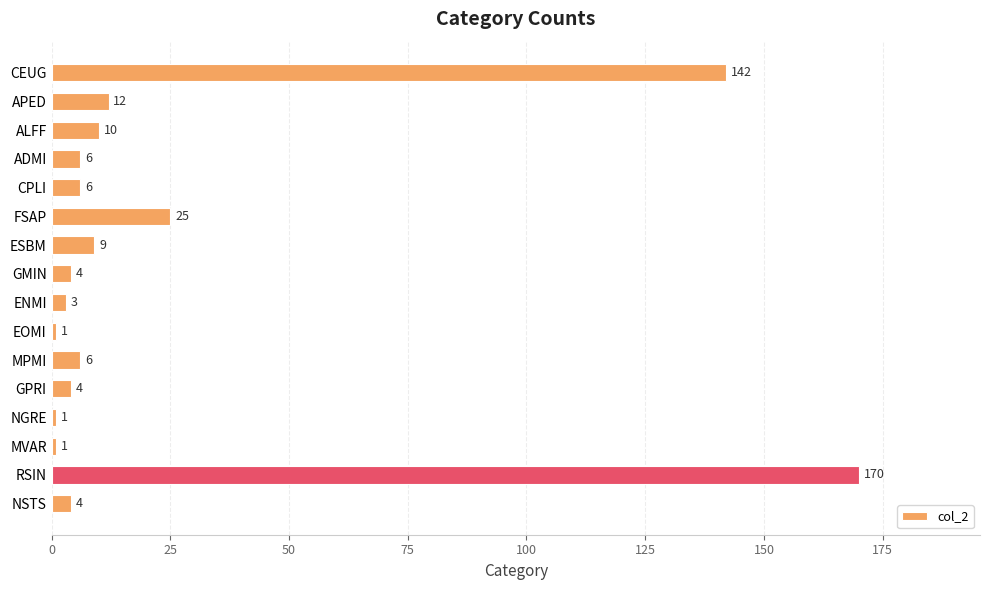

The chart shows a value of 19 at APED. True or false?

False